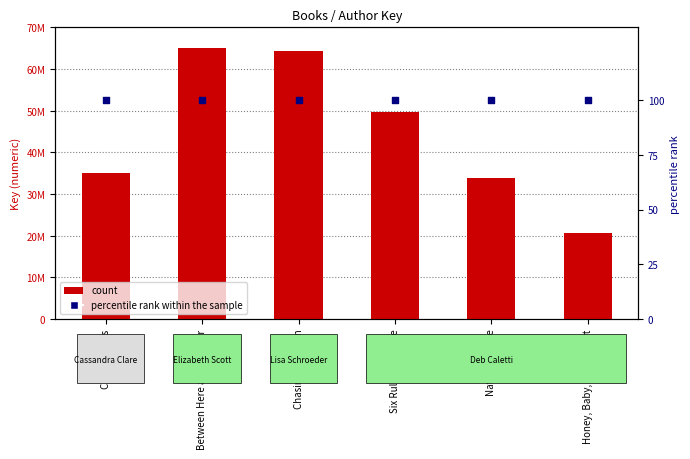

What are all the series names shown in the legend?

count, percentile rank within the sample